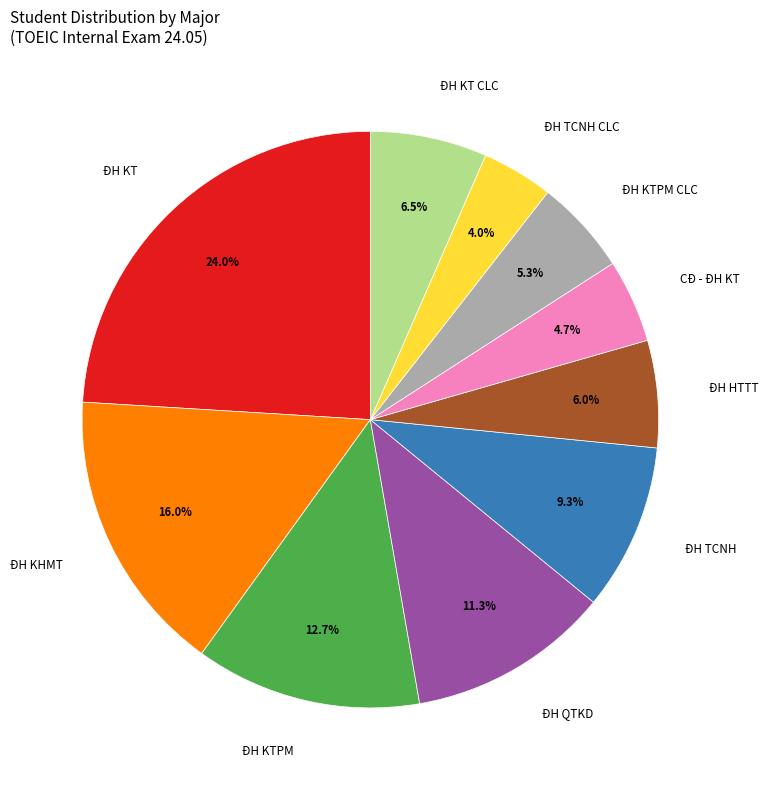

To the nearest percent, what is the difference between the ĐH TCNH CLC and ĐH QTKD slice percentages?

7%